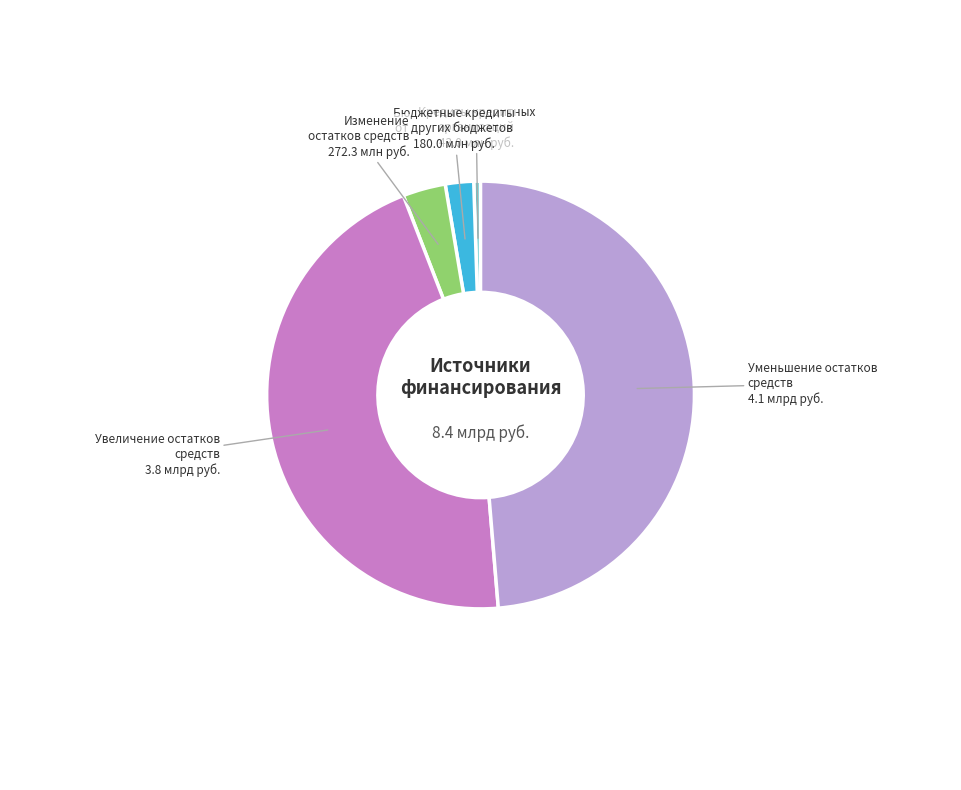

Is there a majority slice in this chart?

No